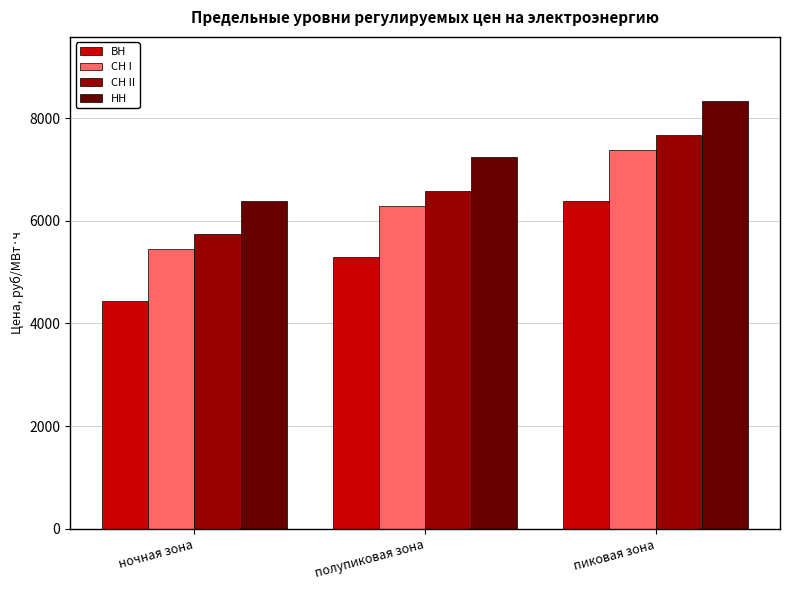

How many series are shown in this chart?

4